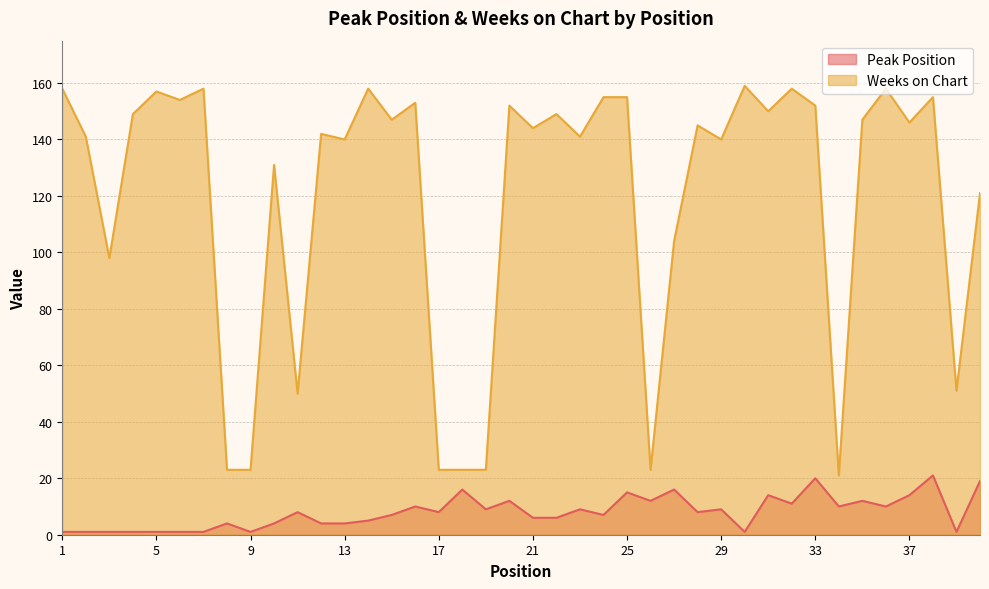

Is it true that Peak Position equals 5 at 14?

True